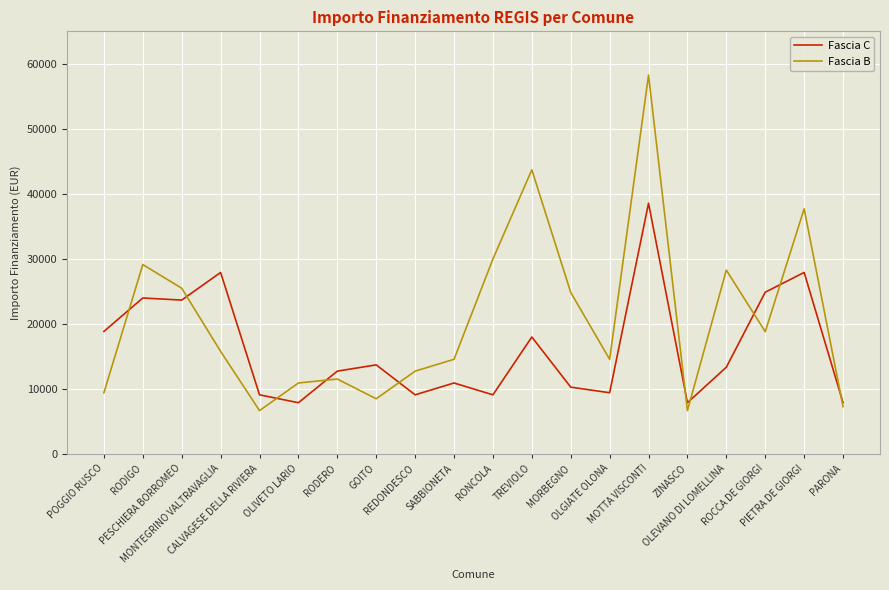

Reading right to left, extract all data points from this chart.

Fascia C: PARONA=7891	PIETRA DE GIORGI=27922	ROCCA DE GIORGI=24887	OLEVANO DI LOMELLINA=13354	ZINASCO=7891	MOTTA VISCONTI=38565	OLGIATE OLONA=9427	MORBEGNO=10284	TREVIOLO=17997	RONCOLA=9105	SABBIONETA=10926	REDONDESCO=9105	GOITO=13712	RODERO=12747	OLIVETO LARIO=7891	CALVAGESE DELLA RIVIERA=9105	MONTEGRINO VALTRAVAGLIA=27922	PESCHIERA BORROMEO=23673	RODIGO=23996	POGGIO RUSCO=18854
Fascia B: PARONA=7284	PIETRA DE GIORGI=37708	ROCCA DE GIORGI=18817	OLEVANO DI LOMELLINA=28281	ZINASCO=6677	MOTTA VISCONTI=58272	OLGIATE OLONA=14568	MORBEGNO=24853	TREVIOLO=43707	RONCOLA=29995	SABBIONETA=14568	REDONDESCO=12747	GOITO=8498	RODERO=11533	OLIVETO LARIO=10926	CALVAGESE DELLA RIVIERA=6677	MONTEGRINO VALTRAVAGLIA=15782	PESCHIERA BORROMEO=25494	RODIGO=29136	POGGIO RUSCO=9427